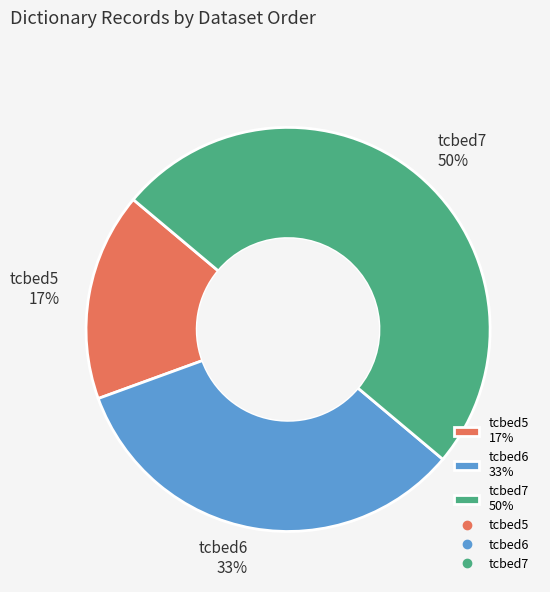

The tcbed7 50% slice represents 50% of the pie. True or false?

True